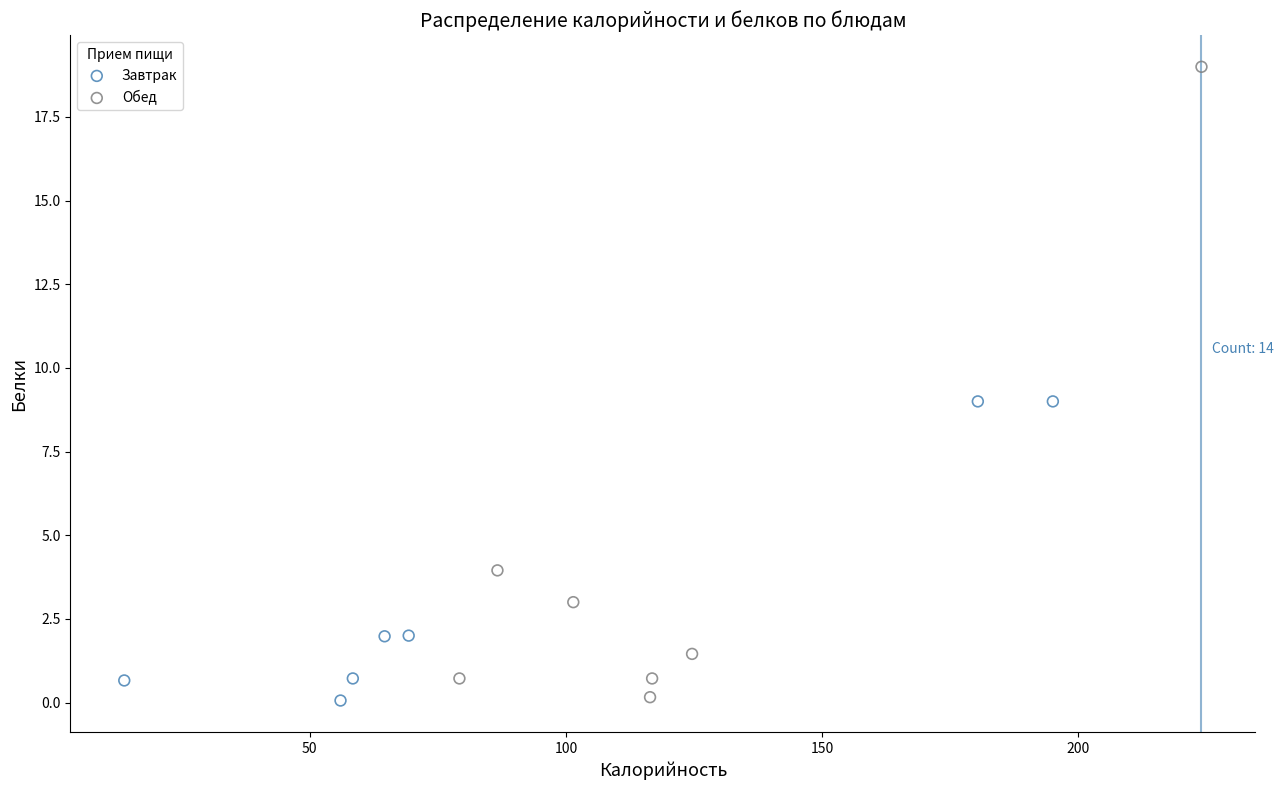

Which series has the widest spread of Y values?

Обед